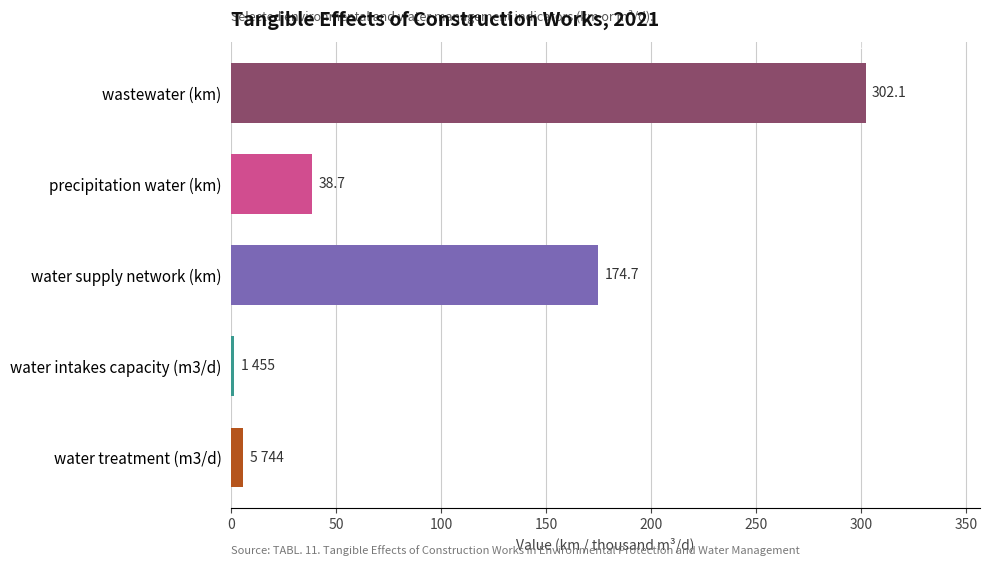

The value at precipitation water (km) is 38.7. True or false?

True